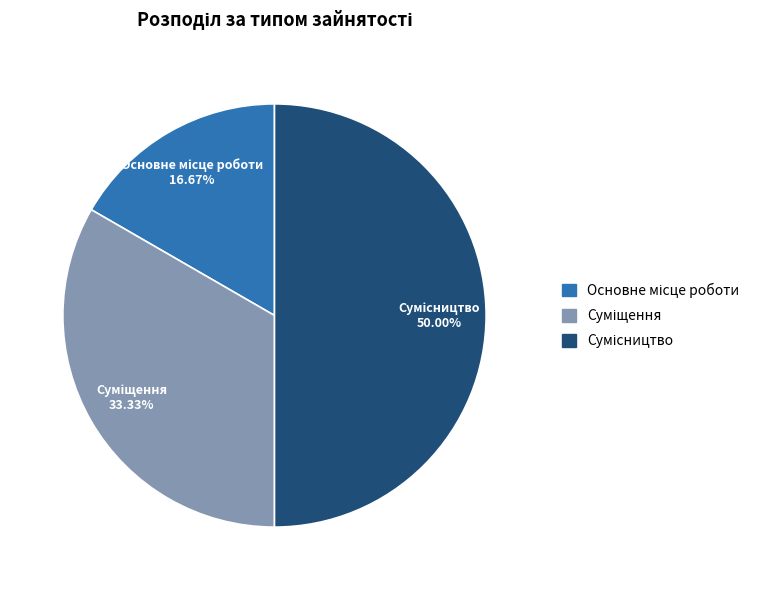

To the nearest percent, what is the difference between the largest and smallest slice percentages?

33%